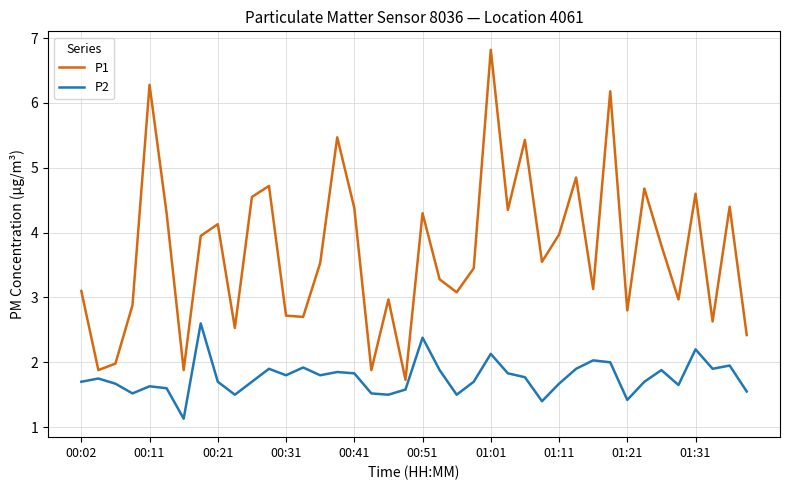

List the series in order of their overall mean, lowest first.

P2, P1